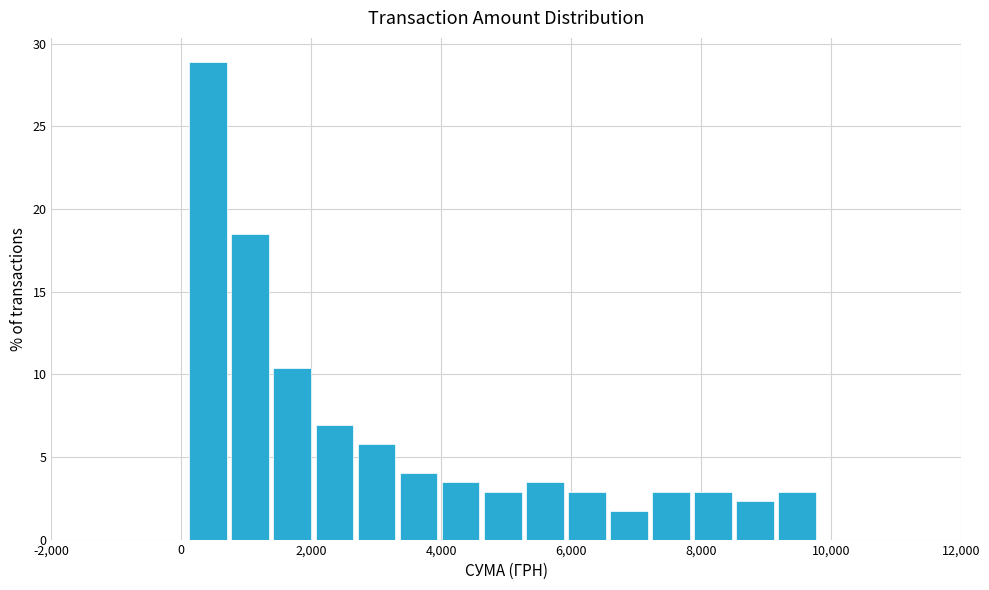

Around what value on the x-axis is the tallest bar? Give the approximate position of its centre, as read against the axis.

400